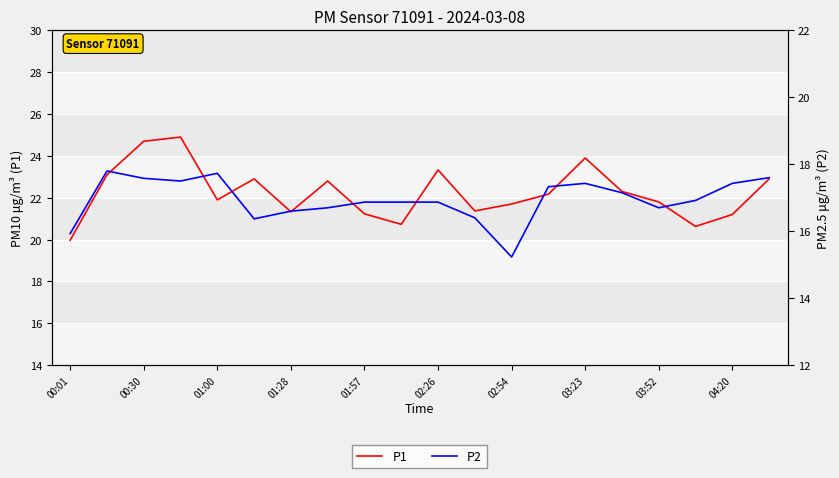

Reading right to left, transcribe all the data shown in this chart.

P1: 22.9	21.2	20.6	21.8	22.3	23.9	22.2	21.7	21.4	23.3	20.7	21.2	22.8	21.3	22.9	21.9	24.9	24.7	23.1	20.0
P2: 17.6	17.4	16.9	16.7	17.1	17.4	17.3	15.2	16.4	16.9	16.9	16.9	16.7	16.6	16.4	17.7	17.5	17.6	17.8	15.9